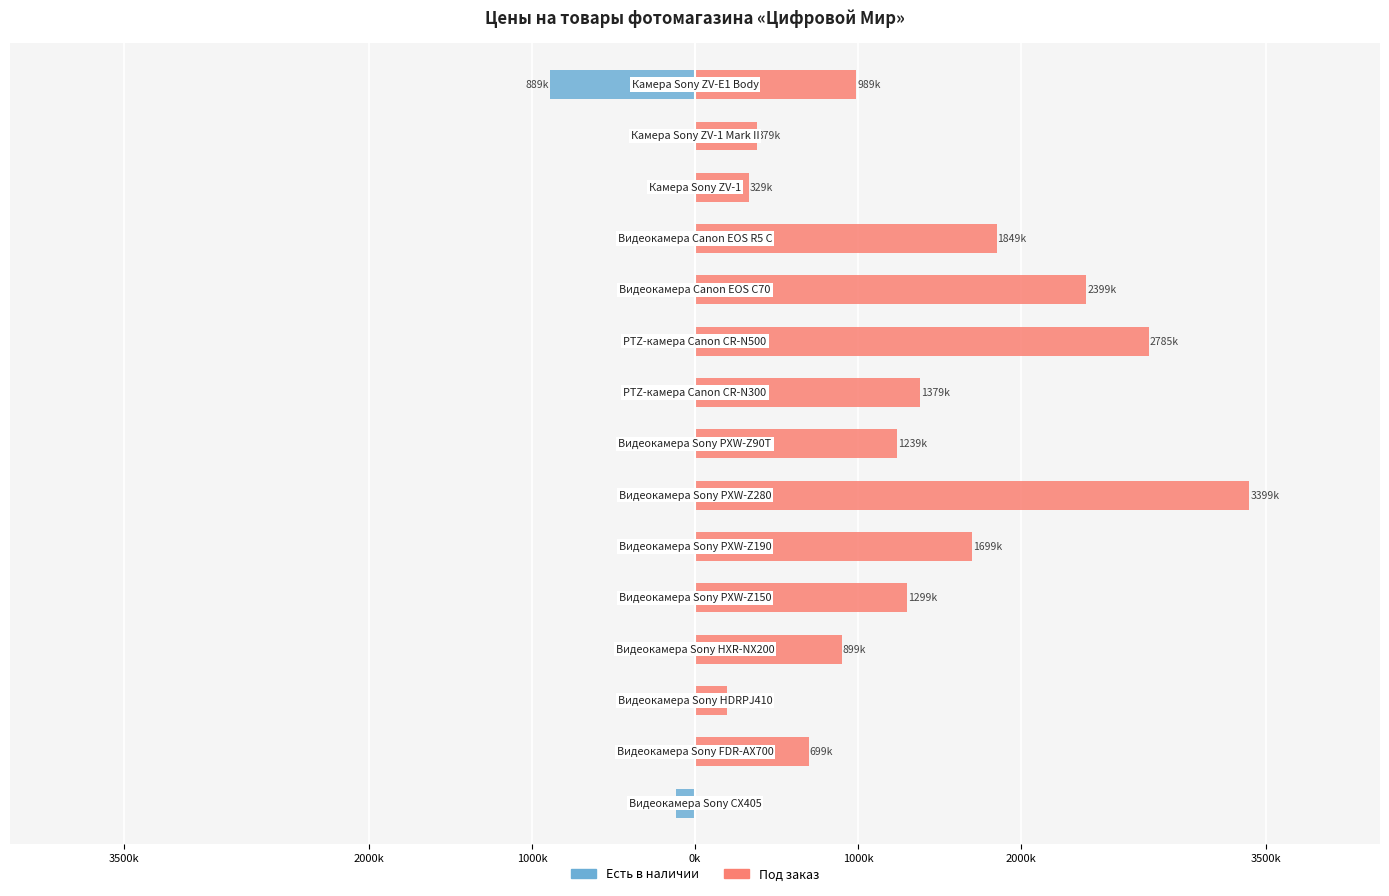

At how many categories does at least one series exceed 1979?

3